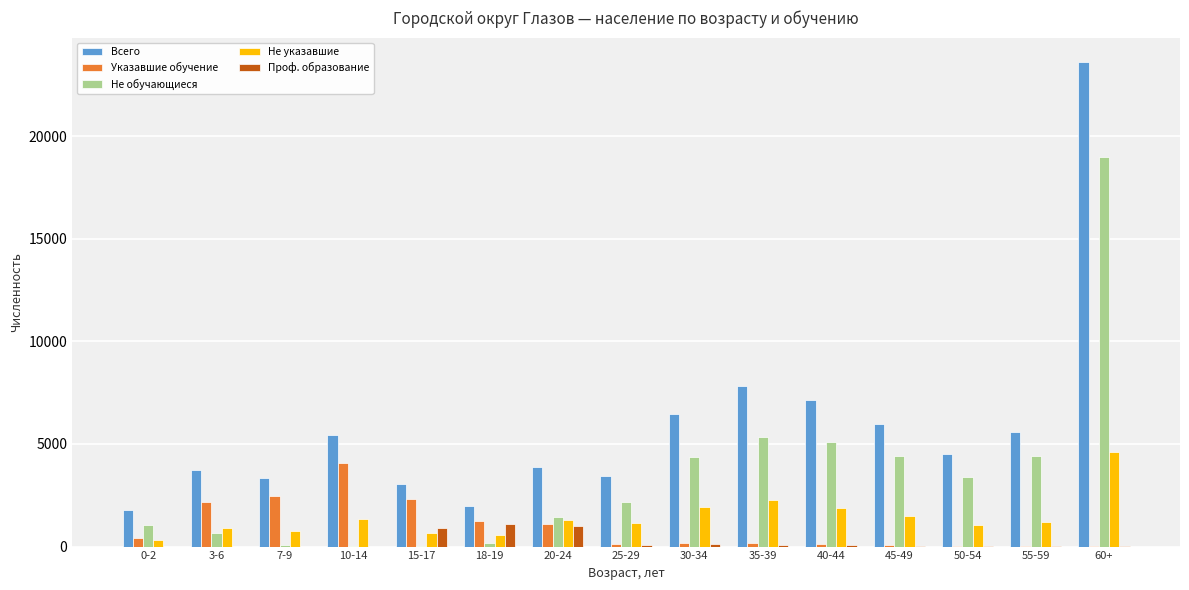

Is it true that Не указавшие equals 2068 at 20-24?

False